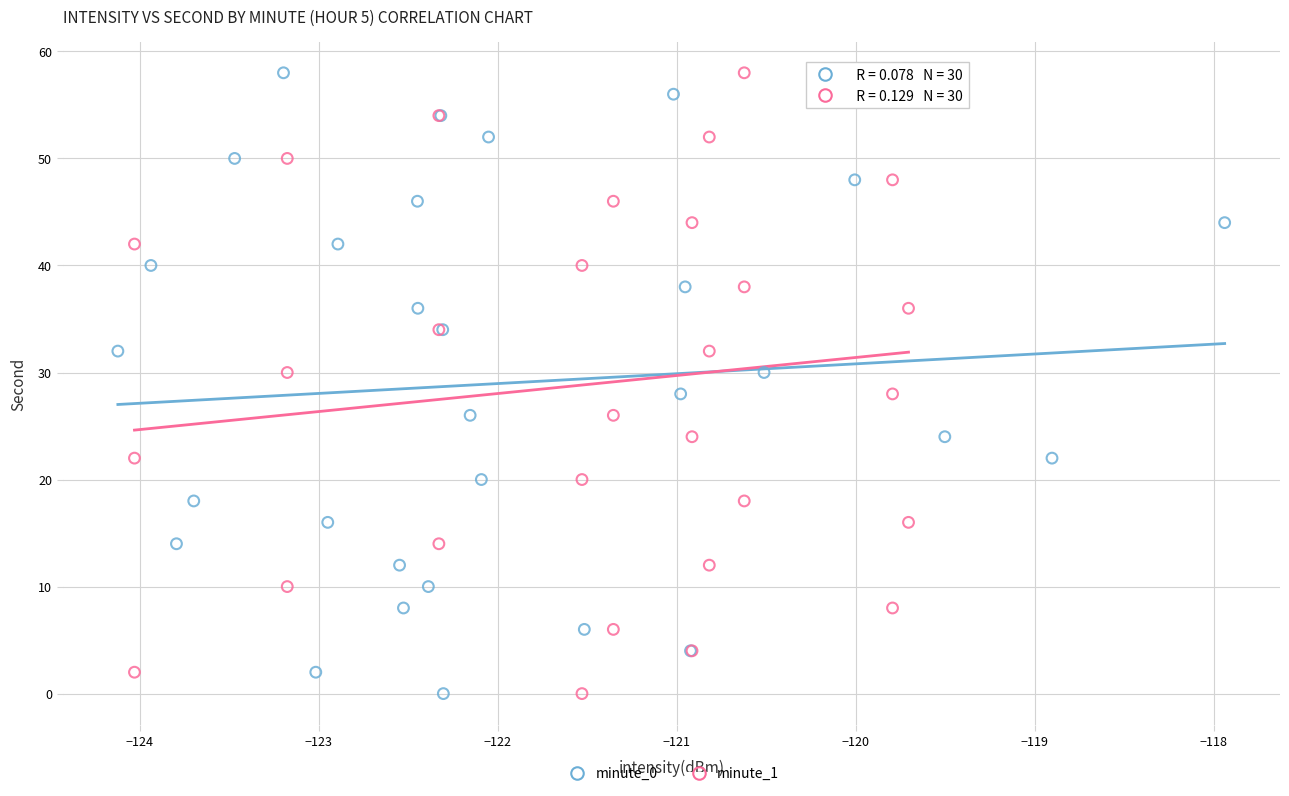

What are all the series names shown in the legend?

minute_0, minute_1